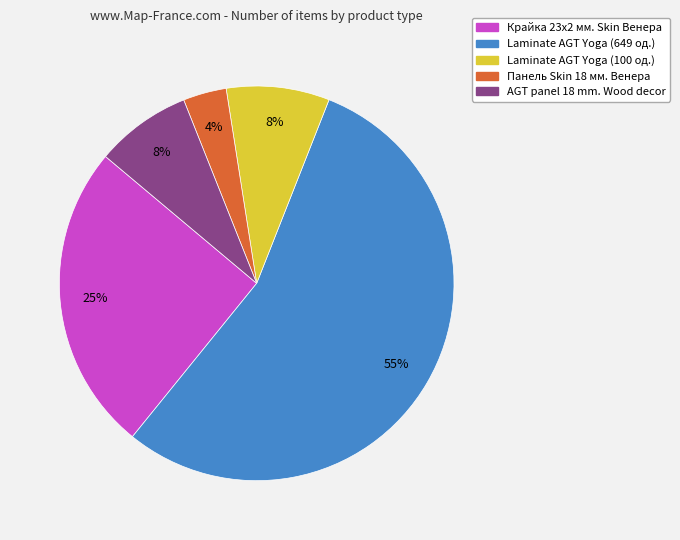

Which category has the biggest portion of the pie?

Laminate AGT Yoga (649 од.)